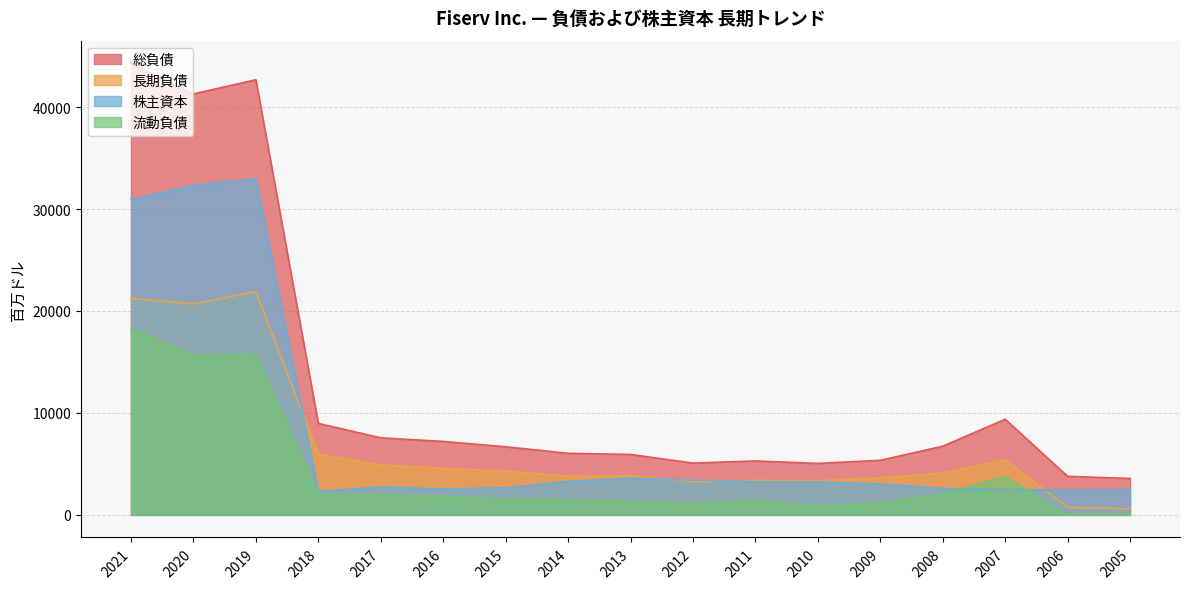

Is the value of 株主資本 at 2020 greater than the value of 総負債 at 2017?

Yes